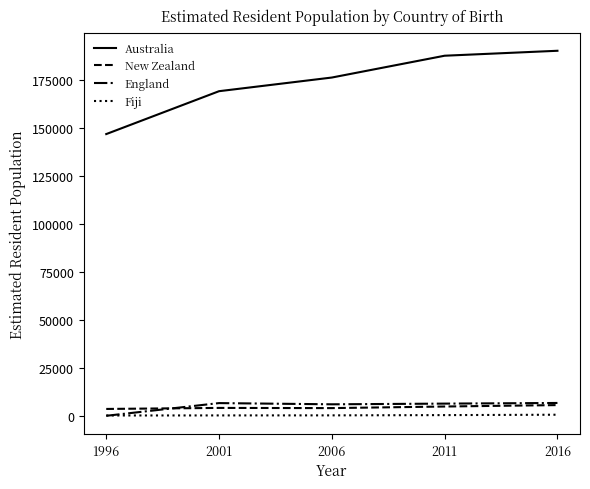

What value does the New Zealand series have at 2016?

5580